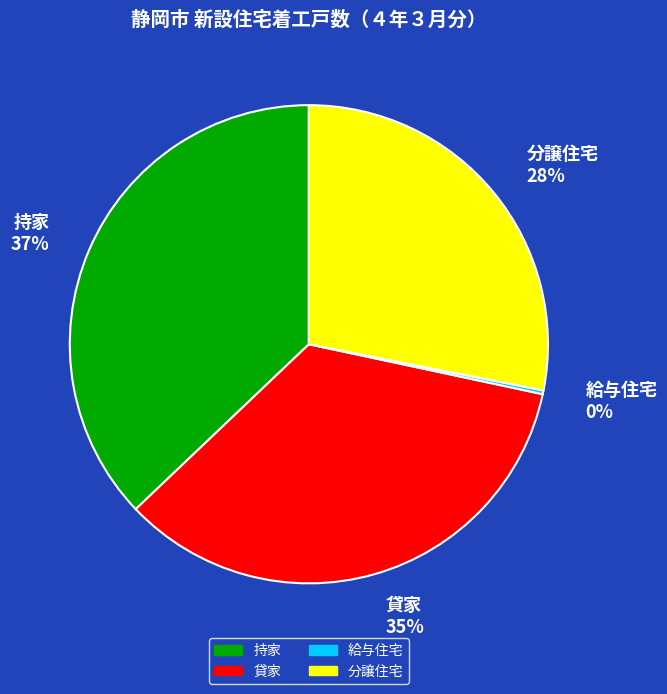

Approximately how many times larger is the value at 貸家 35% compared to 分譲住宅 28%?

1.2